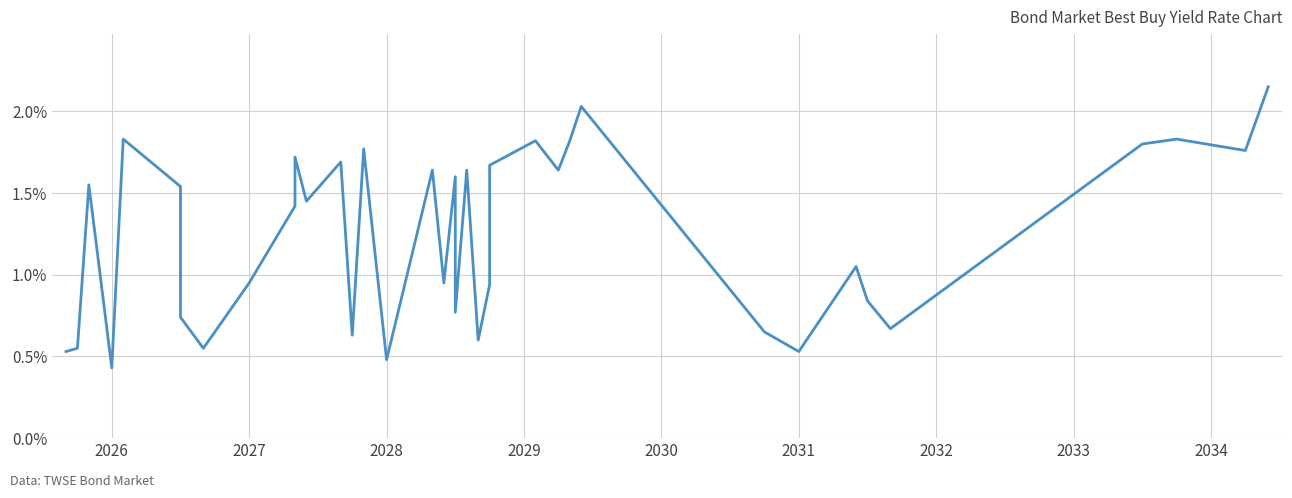

What is the maximum value shown in the chart?

2.1